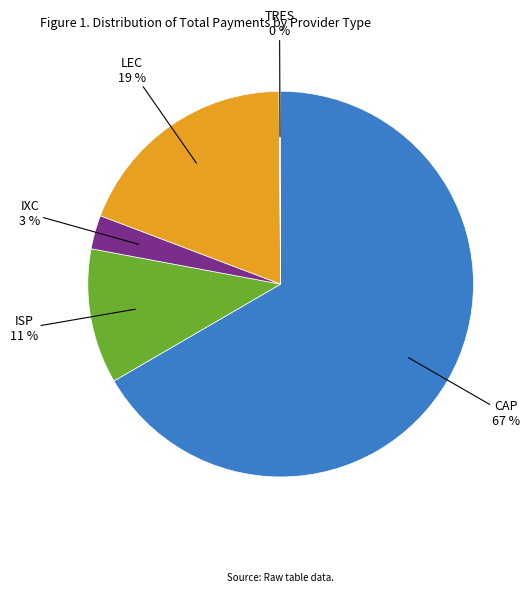

Is there a majority slice in this chart?

Yes